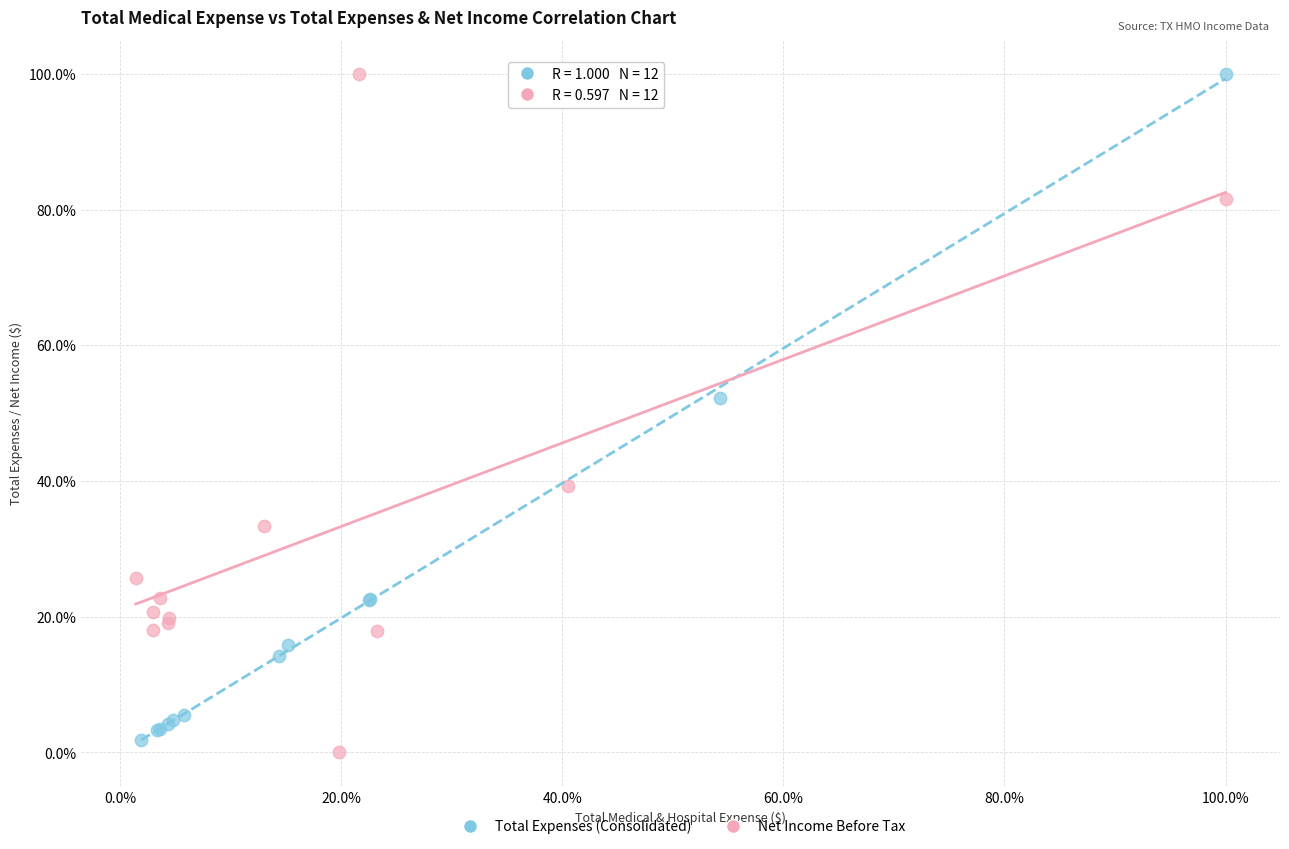

What are all the series names shown in the legend?

Total Expenses (Consolidated), Net Income Before Tax